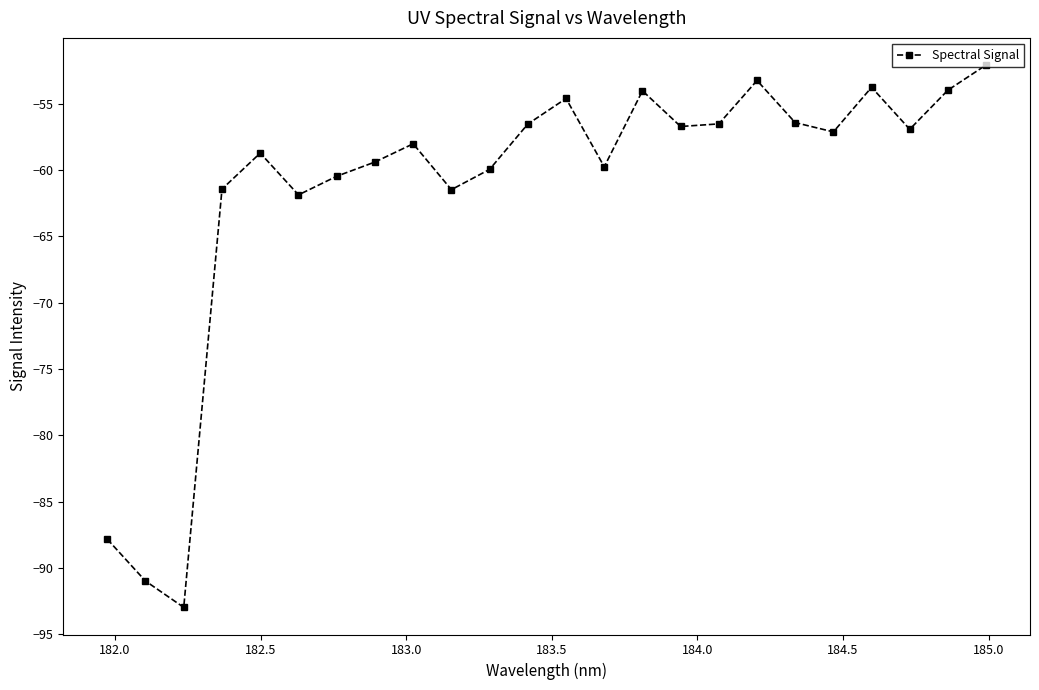

What is the sum of all values?

-1474.9